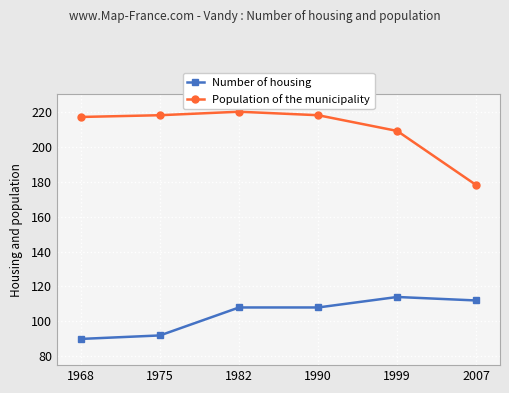

What is the maximum value shown in the chart?

220